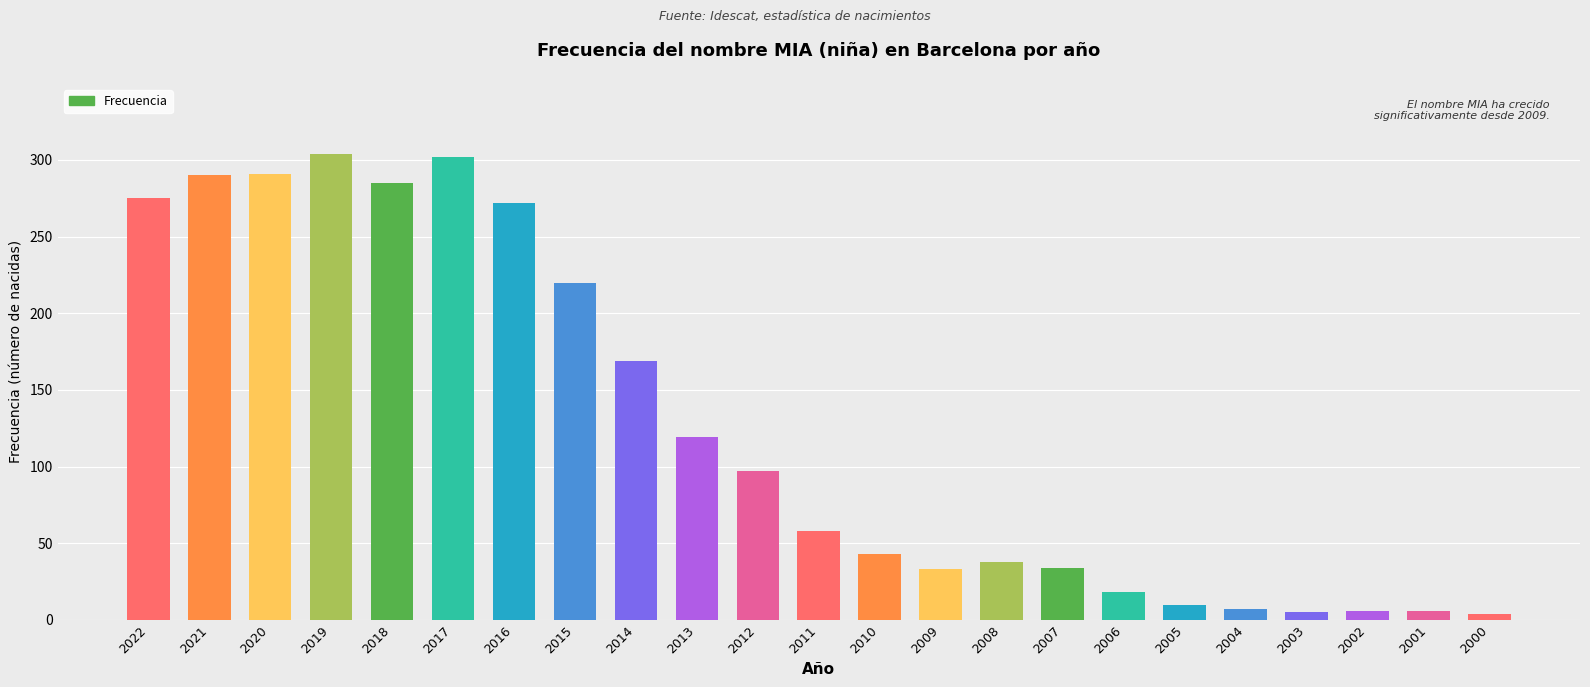

How many data points does each series have?

23